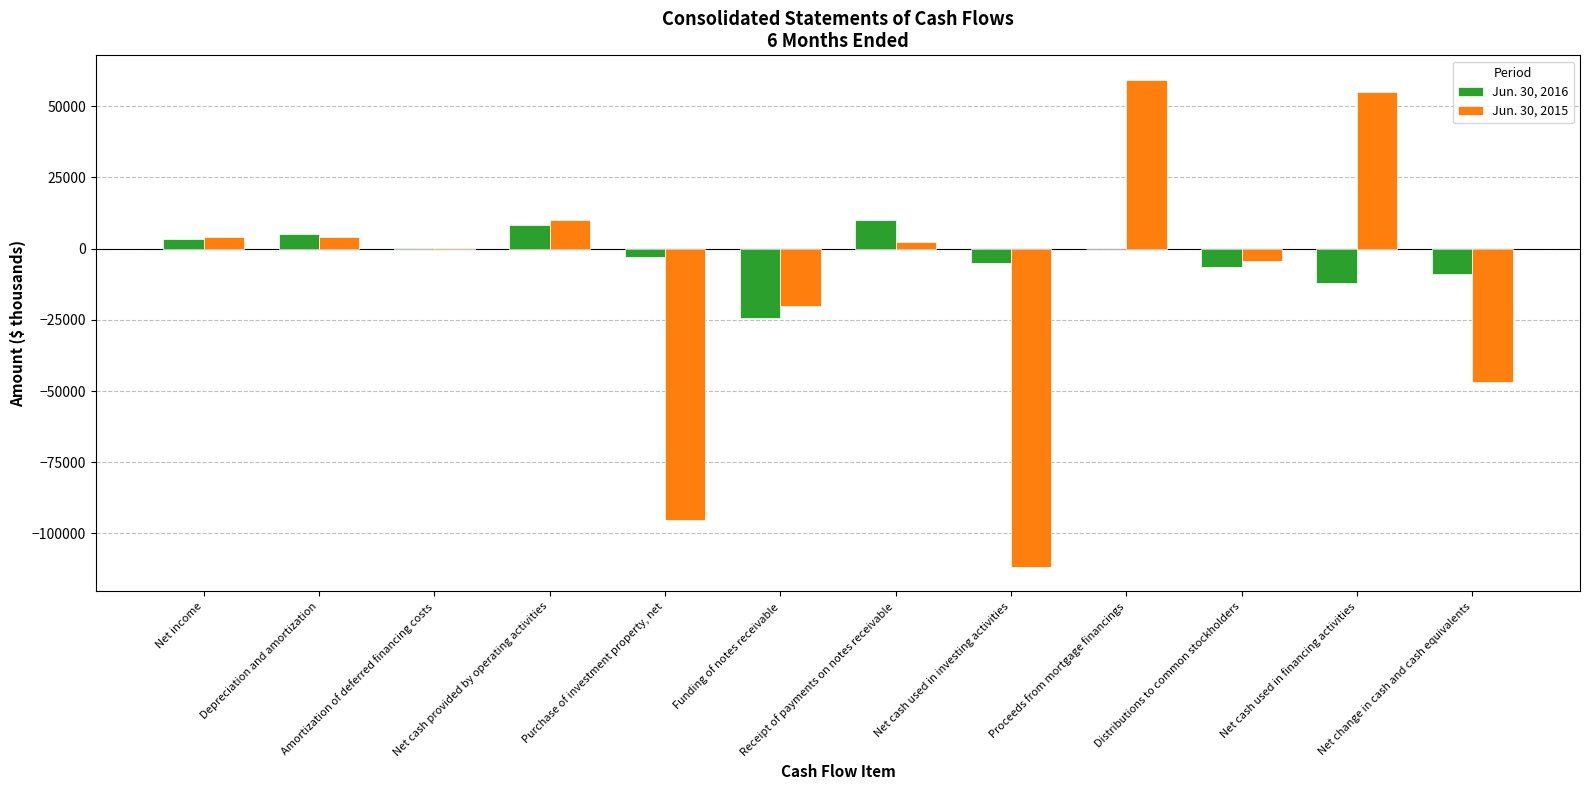

What is the spread (max minus min) of values at Net change in cash and cash equivalents?

37892